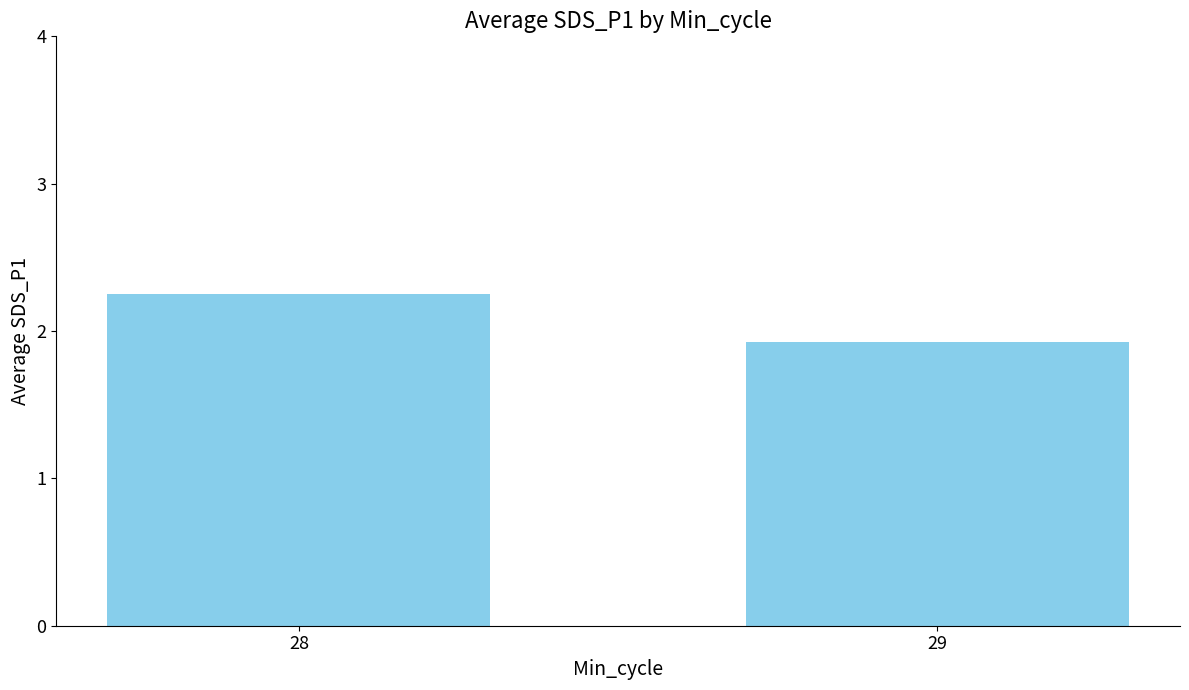

What is the minimum value shown in the chart?

1.9